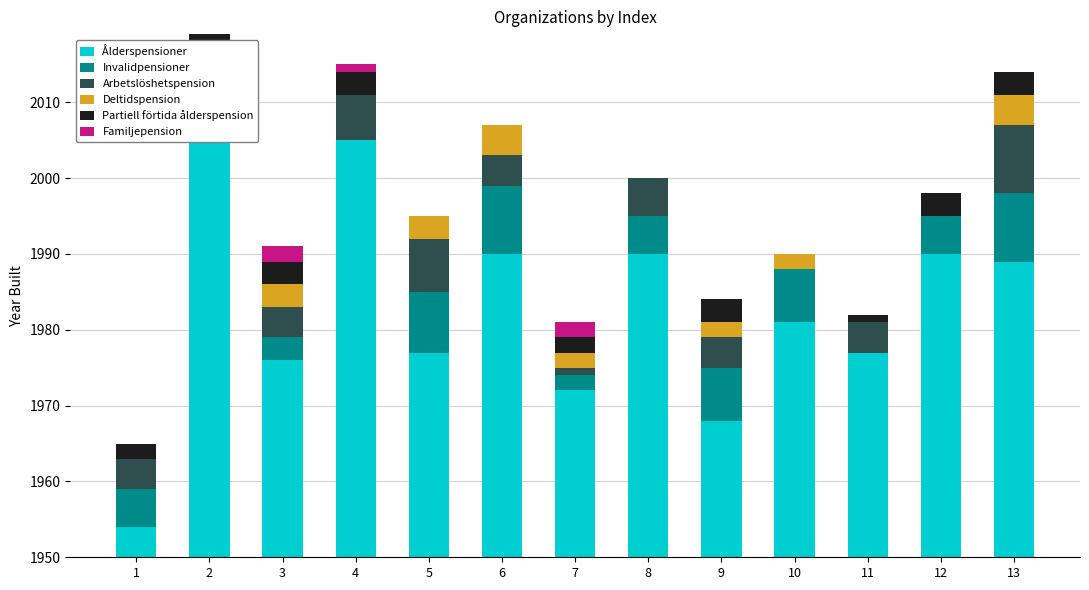

What is the maximum value for Ålderspensioner?

59